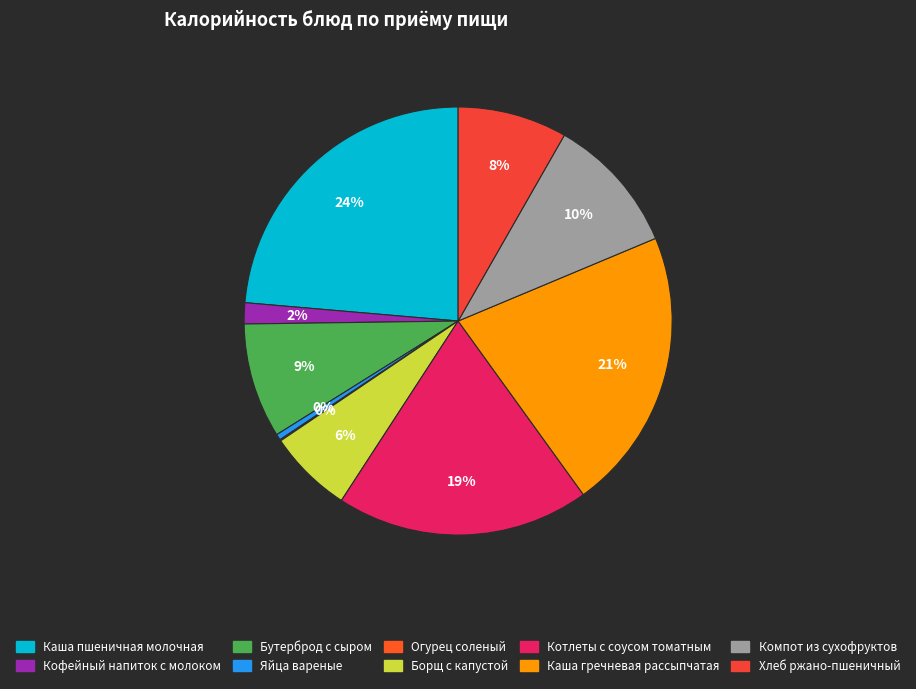

Which has a higher value, Каша пшеничная молочная or Бутерброд с сыром?

Каша пшеничная молочная